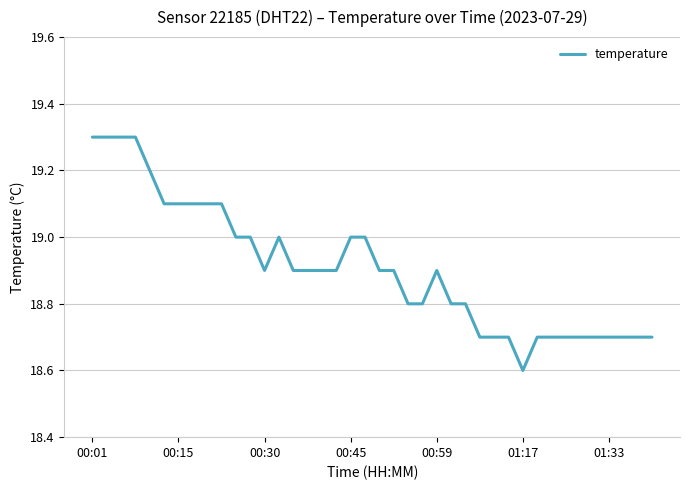

How many lines are shown in the chart?

1